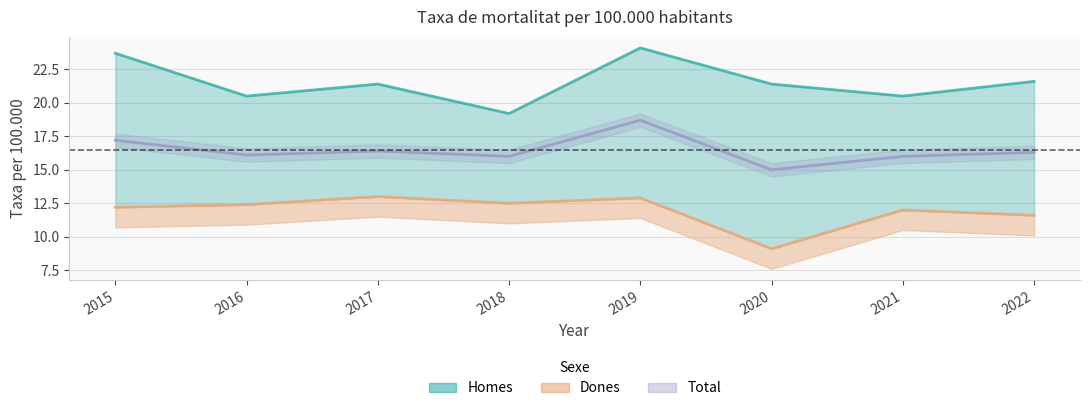

Does the chart have visible grid lines?

Yes